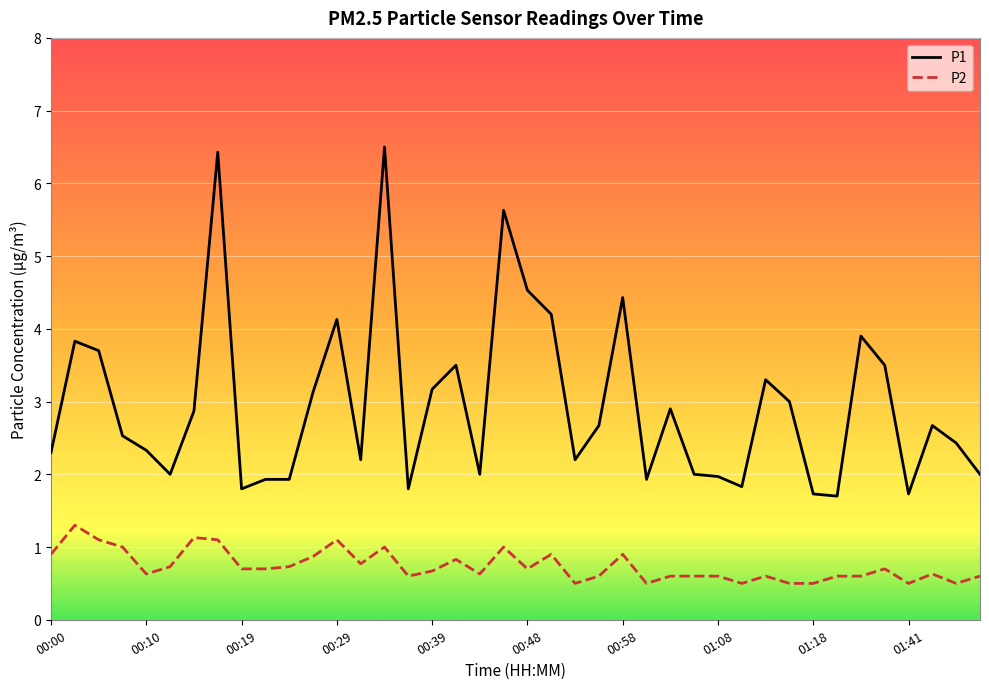

What is the highest value of the P2 series?

1.3